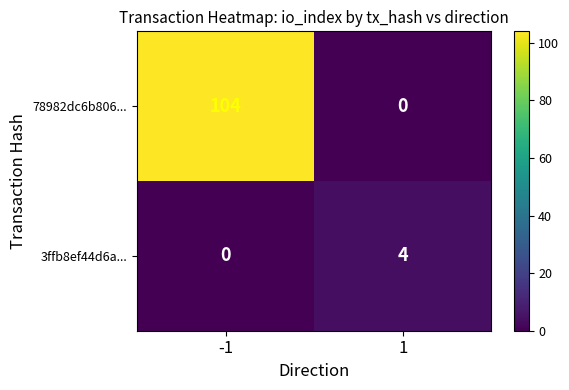

At which category is the sum across all series the highest?

-1